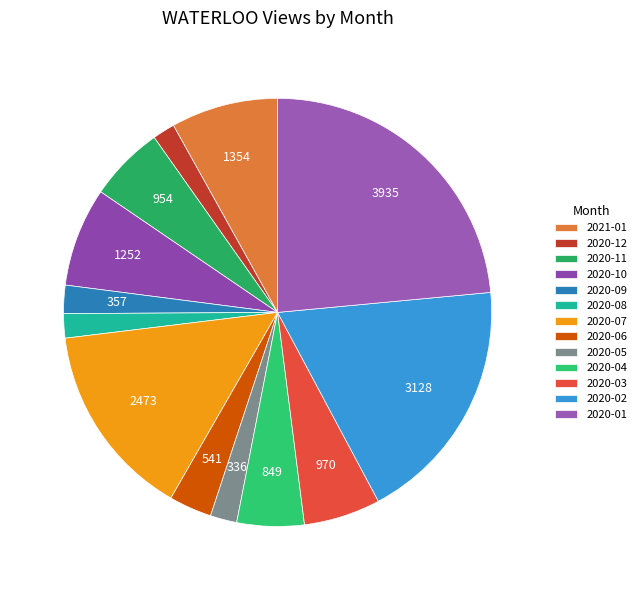

Which slice is the largest?

2020-01